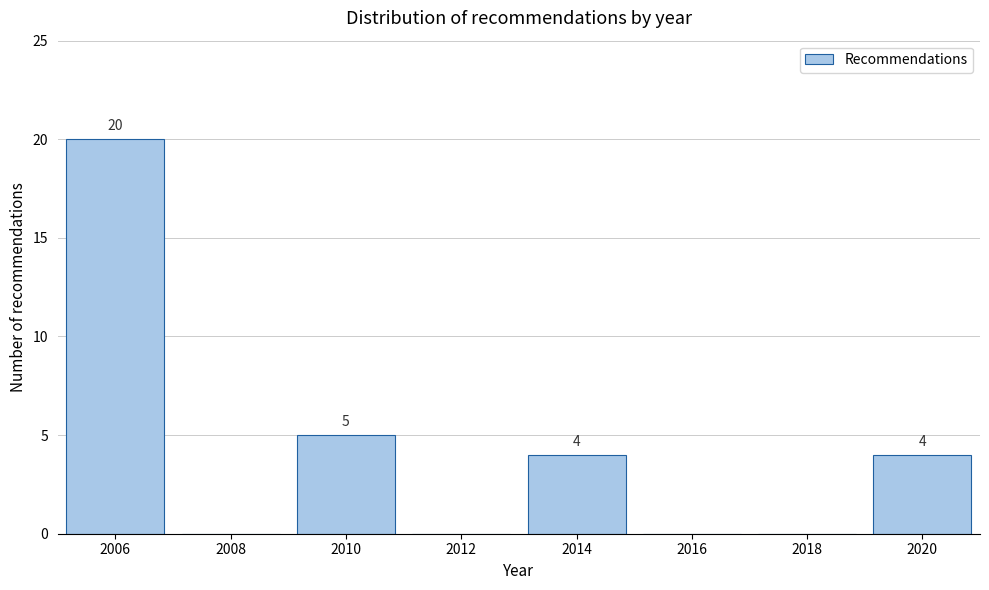

Reading left to right, transcribe all the data shown in this chart.

2006=20	2008=0	2010=5	2012=0	2014=4	2016=0	2018=0	2020=4